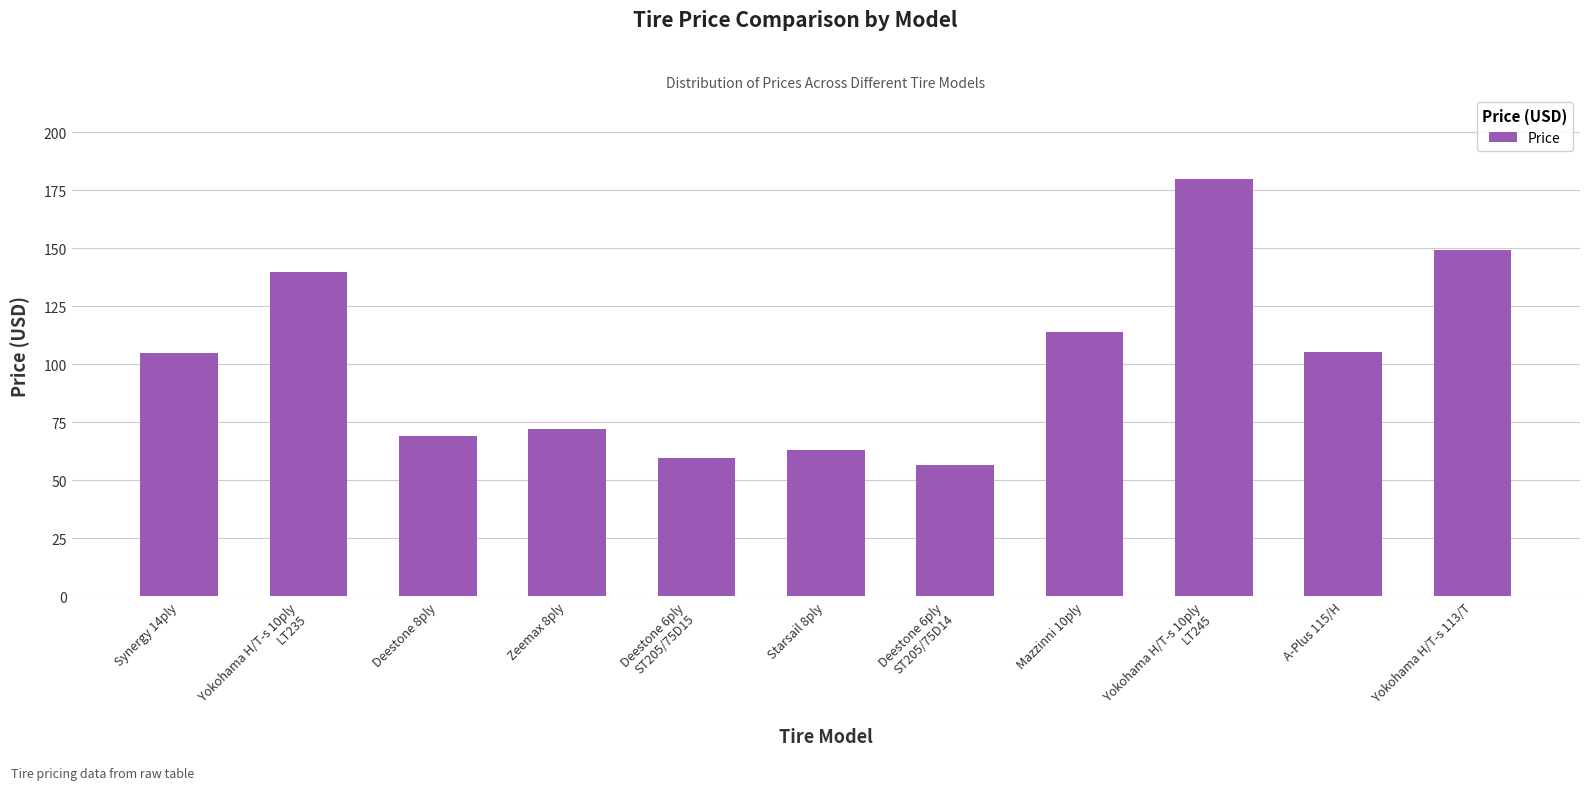

Between Mazzinni 10ply and Yokohama H/T-s 10ply
LT245, which is larger?

Yokohama H/T-s 10ply
LT245